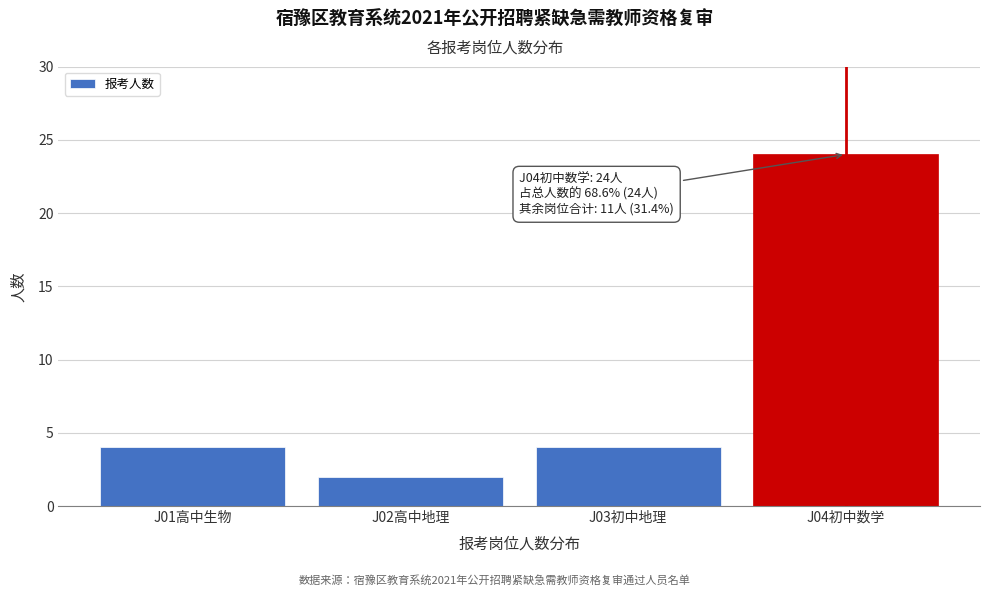

Reading right to left, list all the values displayed in this chart.

24	4	2	4